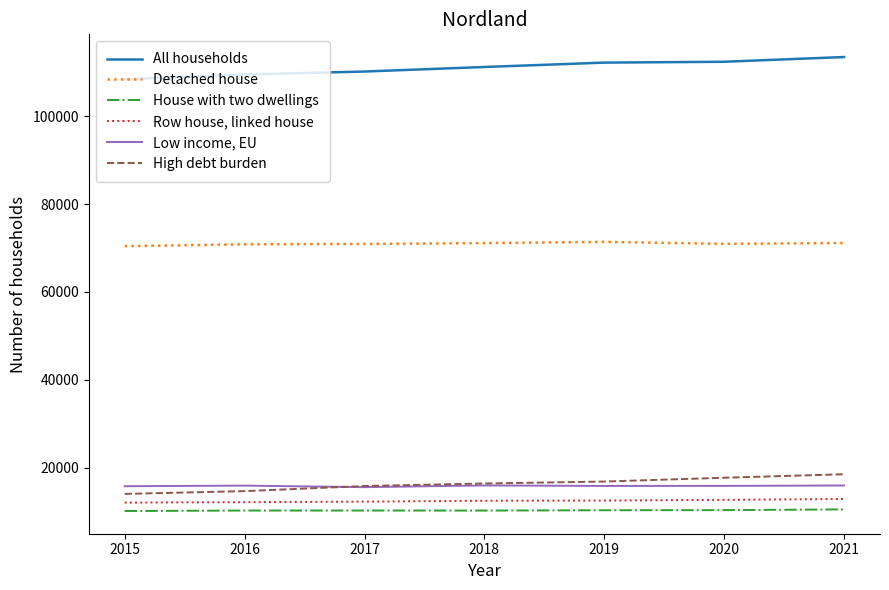

What is the sum of the All households values at 2015 and 2017?

218476